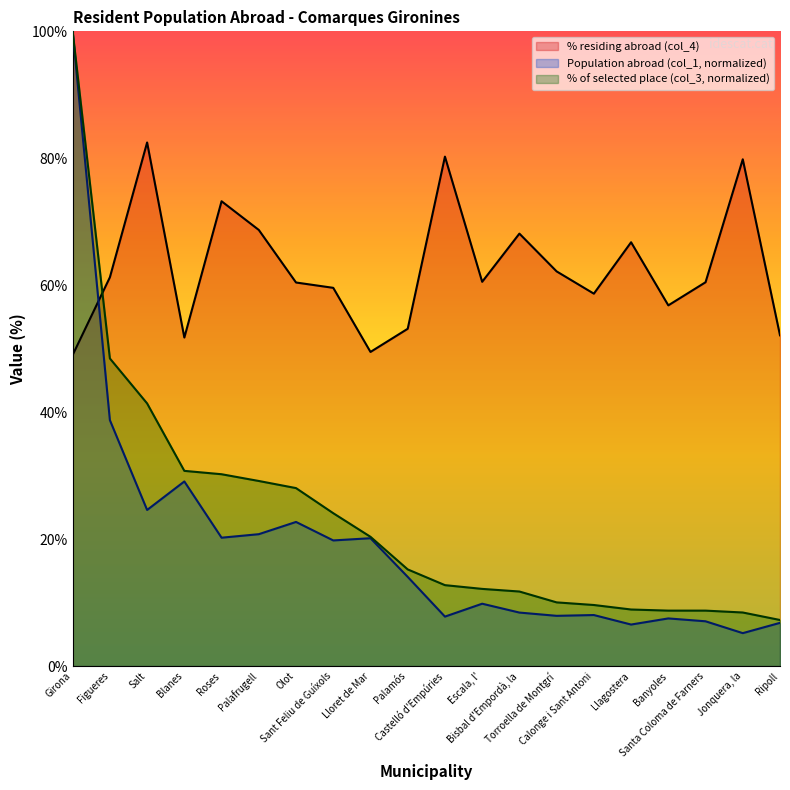

What is the approximate value of % of selected place (col_3, normalized) at Palamós?

15.2